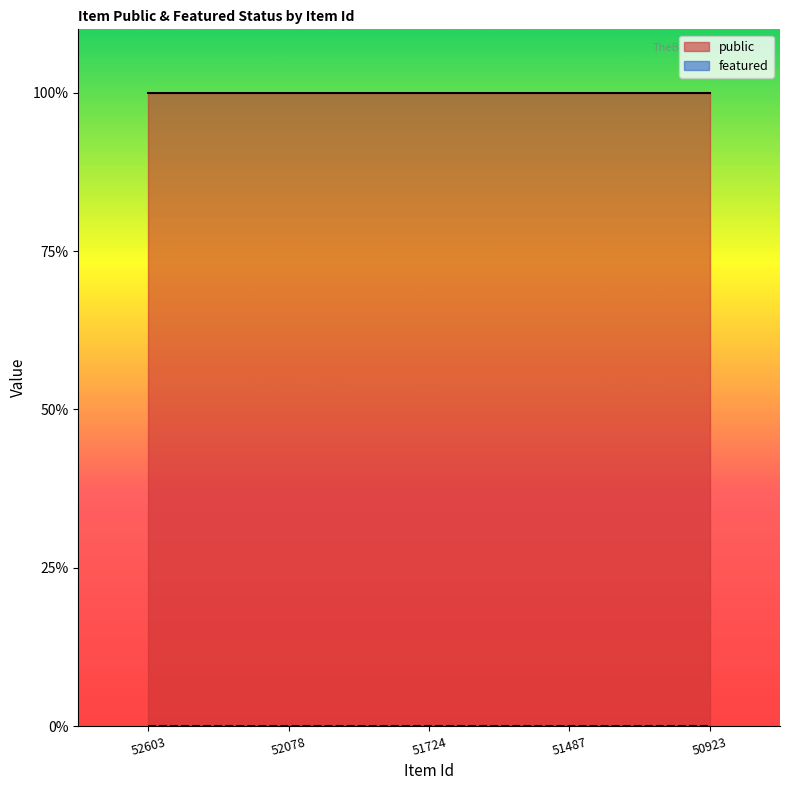

The public series shows 1 at 52603. True or false?

True